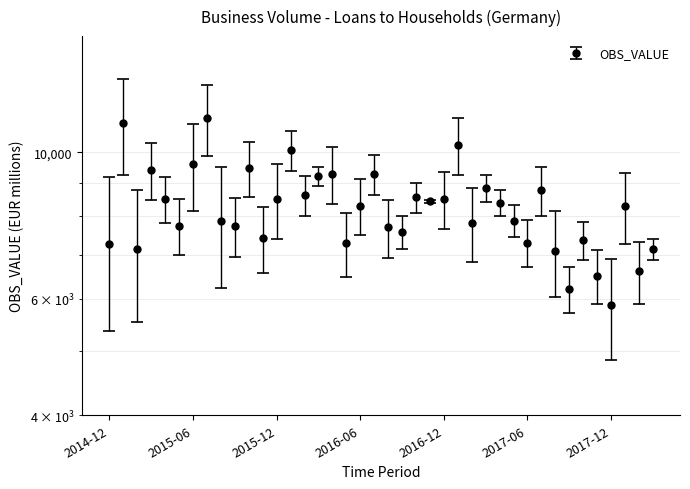

What is the change in value from 2016-02 to 2017-11?

-2110